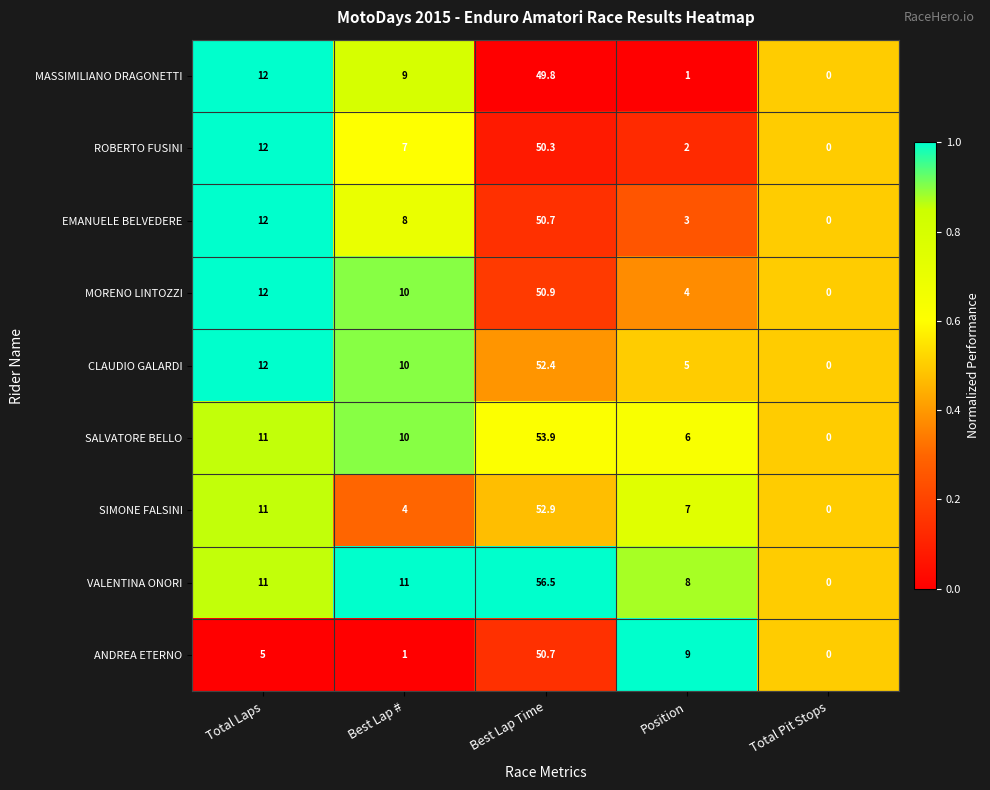

Which series has the largest total across all categories?

VALENTINA ONORI